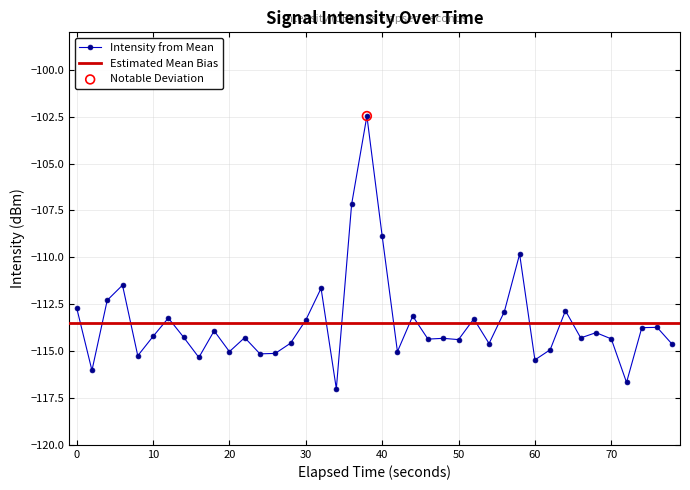

What is the lowest value of the Intensity from Mean series?

-117.0